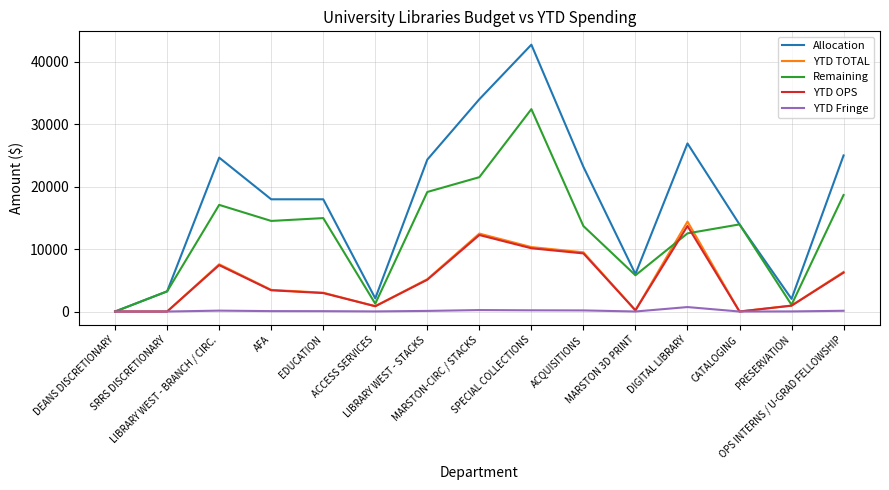

How many lines are shown in the chart?

5